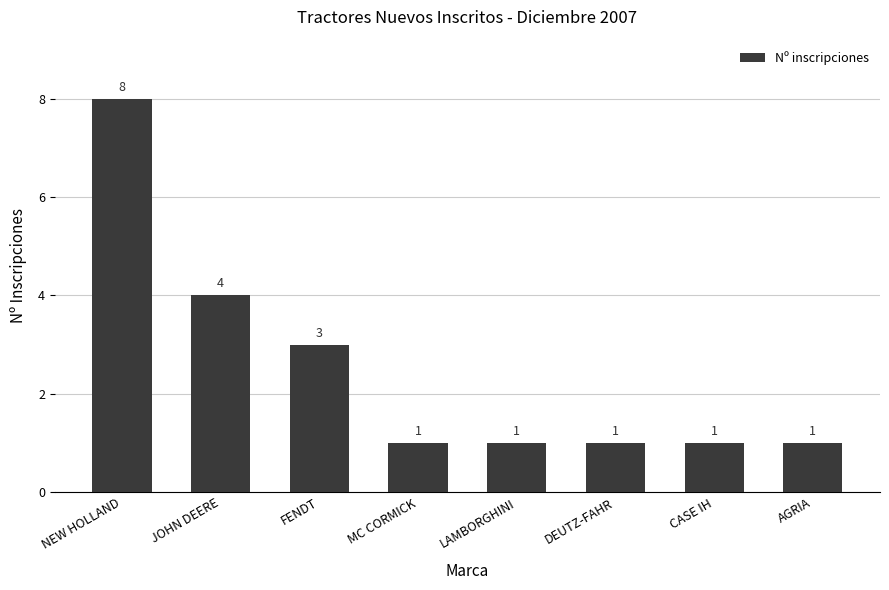

What is the change in value from FENDT to LAMBORGHINI?

-2